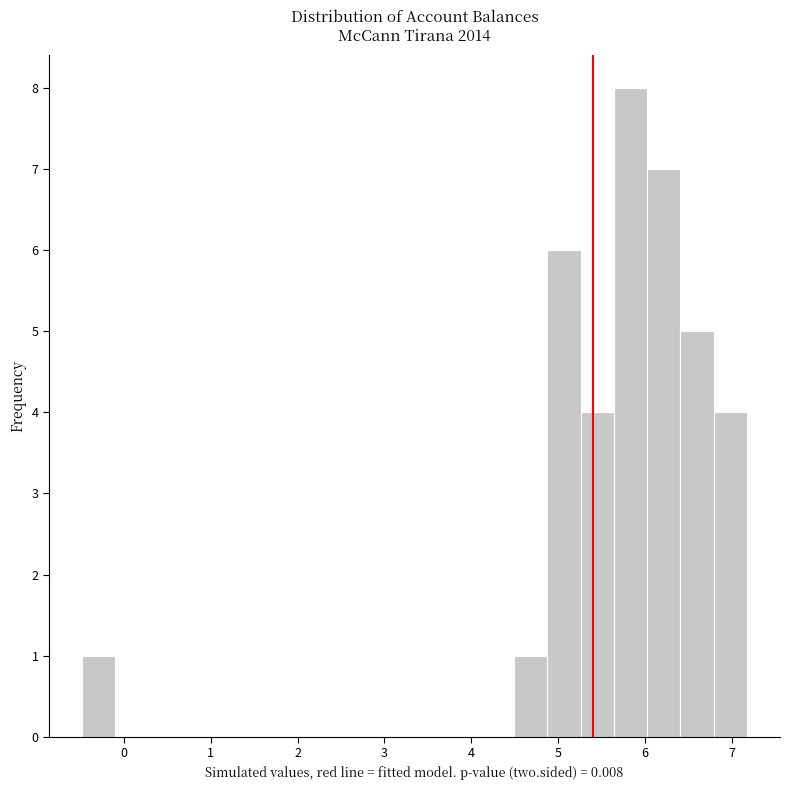

Around what value on the x-axis is the tallest bar? Give the approximate position of its centre, as read against the axis.

5.8